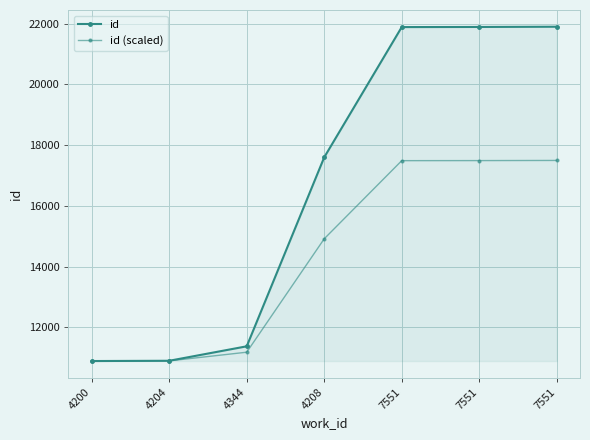

True or false: id and id (scaled) intersect in this chart.

False